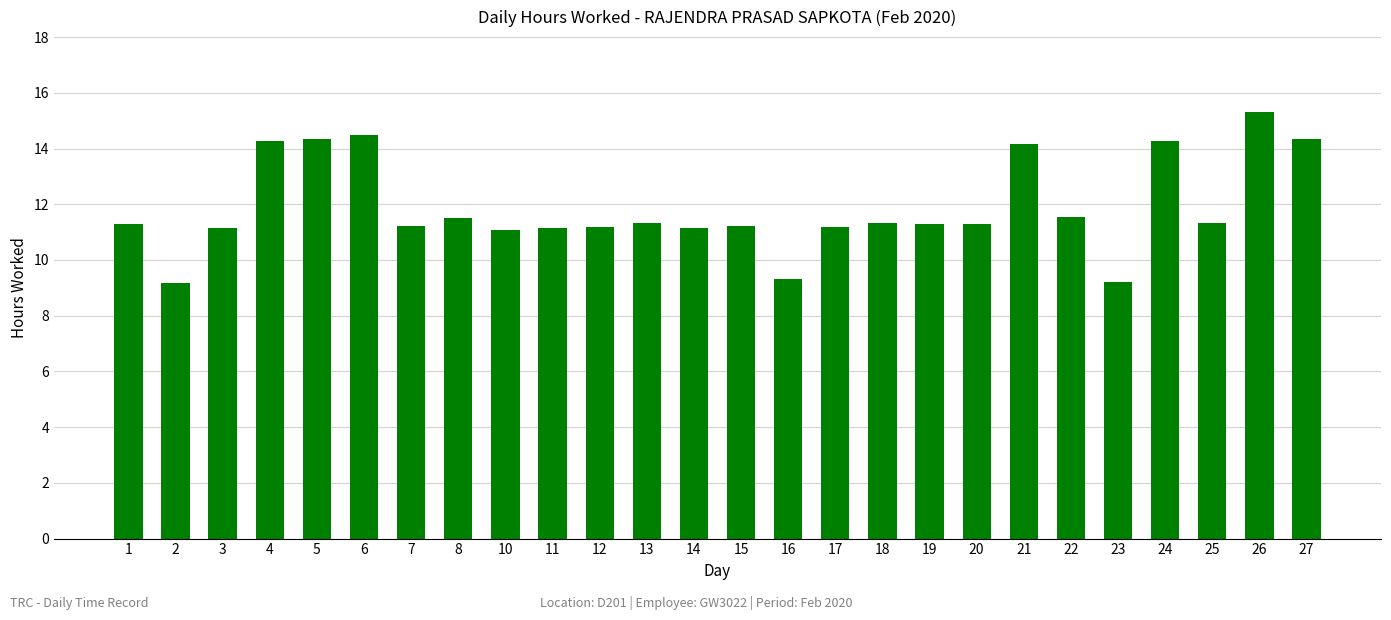

What value does the data have at 24?

14.3